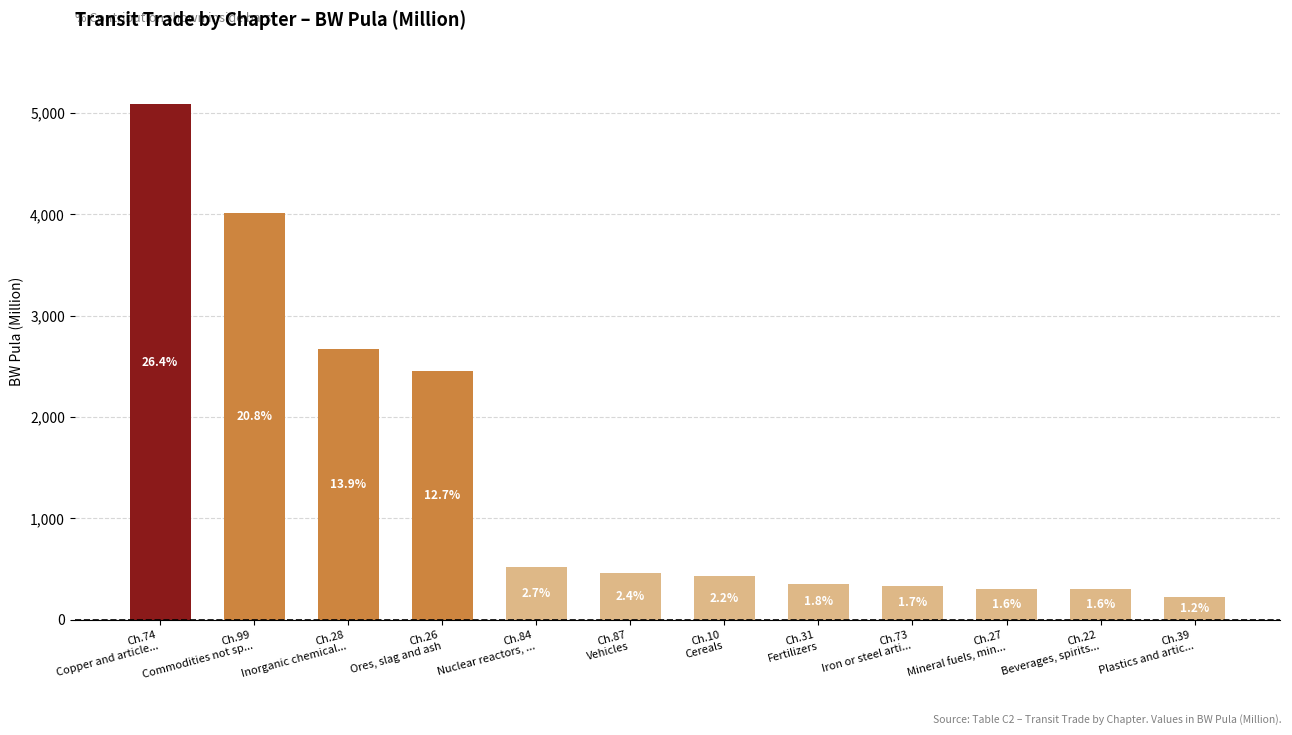

What value does the data have at Ch.73
Iron or steel arti...?

336.0